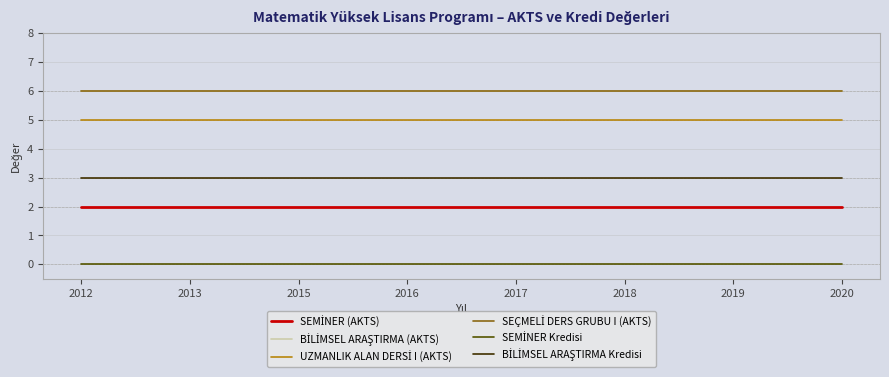

Does the chart have visible grid lines?

Yes